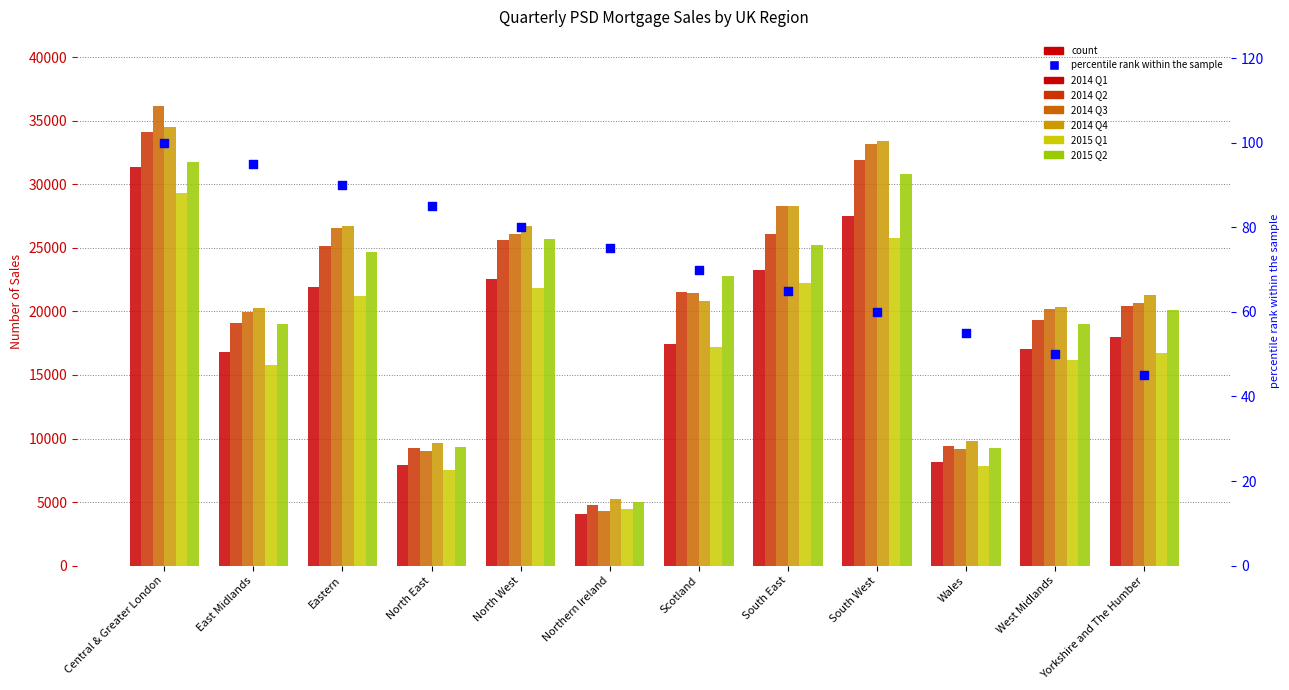

Which series contains the highest Y value?

2014 Q3